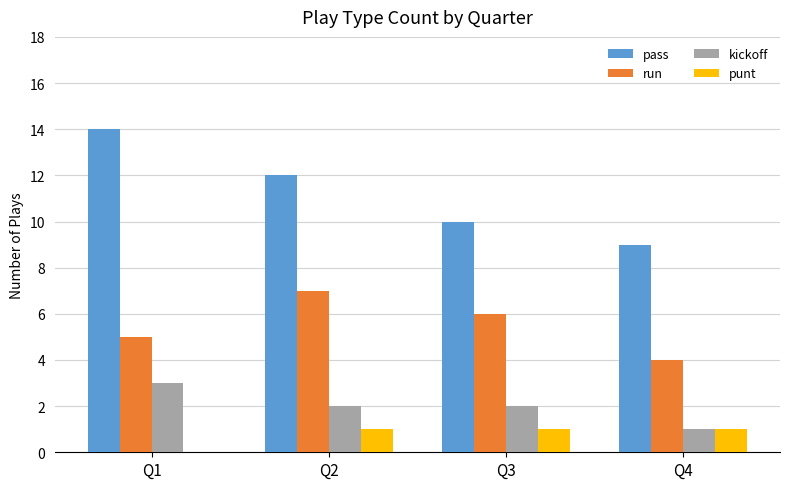

Is it true that run equals 4 at Q2?

False